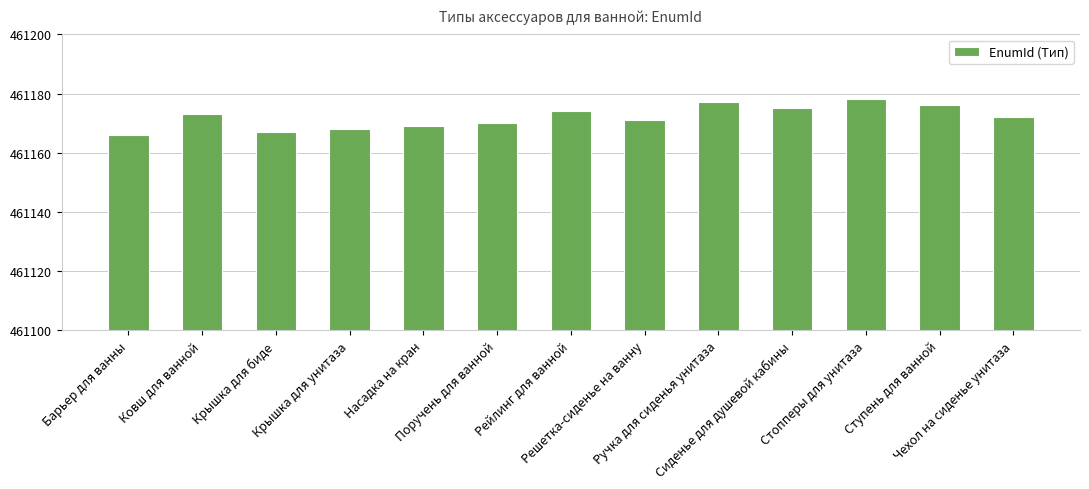

List the labels in order of value, smallest first.

Барьер для ванны, Крышка для биде, Крышка для унитаза, Насадка на кран, Поручень для ванной, Решетка-сиденье на ванну, Чехол на сиденье унитаза, Ковш для ванной, Рейлинг для ванной, Сиденье для душевой кабины, Ступень для ванной, Ручка для сиденья унитаза, Стопперы для унитаза